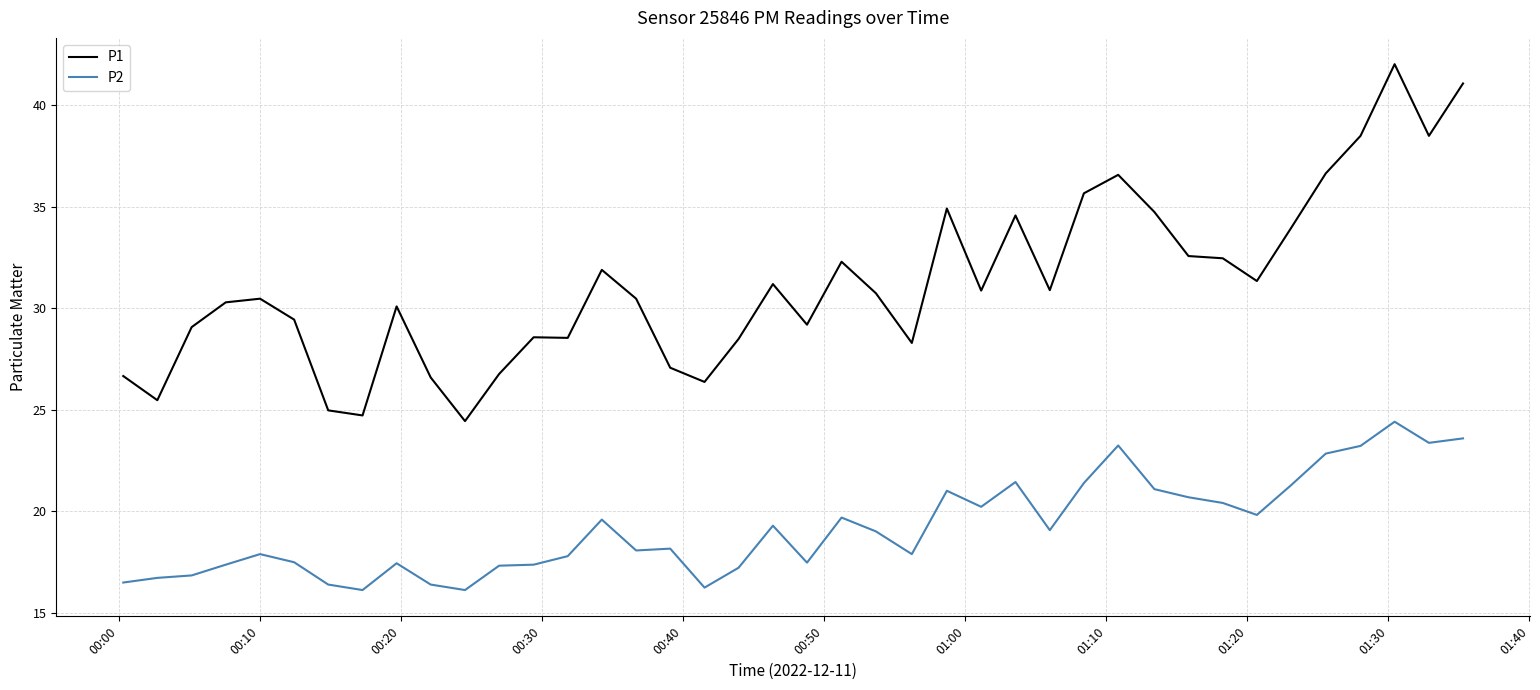

True or false: P1 and P2 intersect in this chart.

False